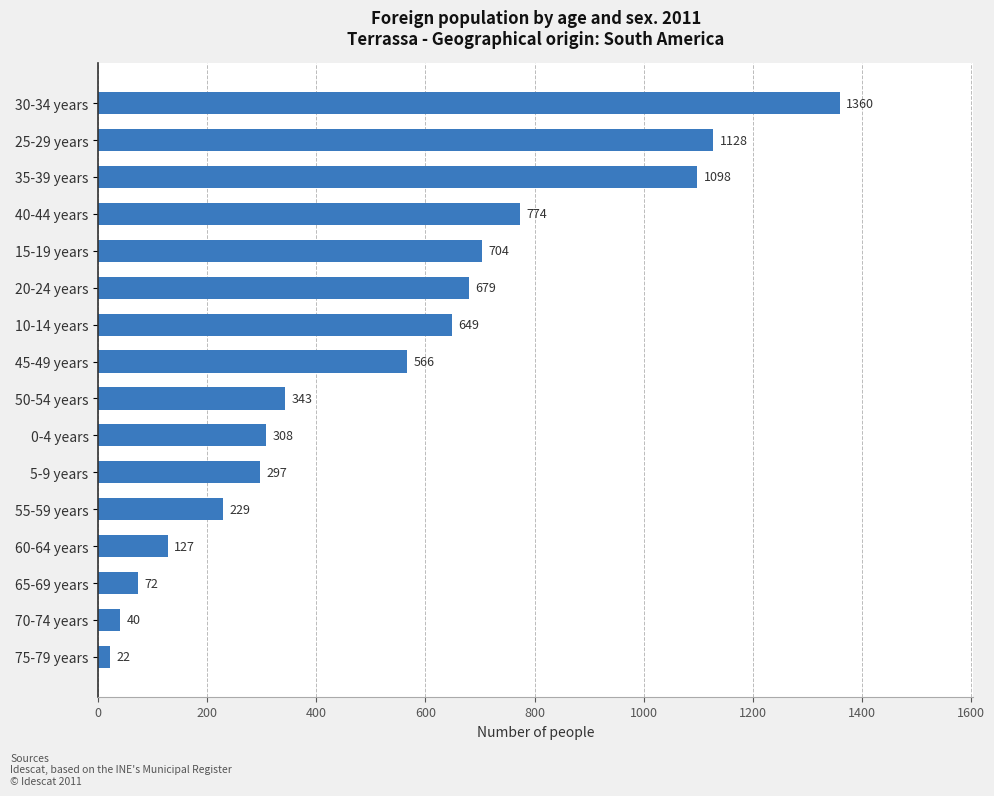

The chart shows a value of 1128 at 25-29 years. True or false?

True